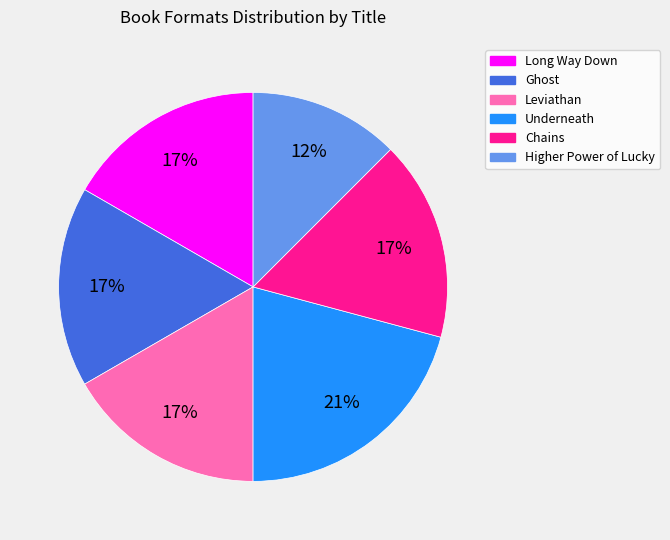

To the nearest percent, what is the average slice percentage?

17%